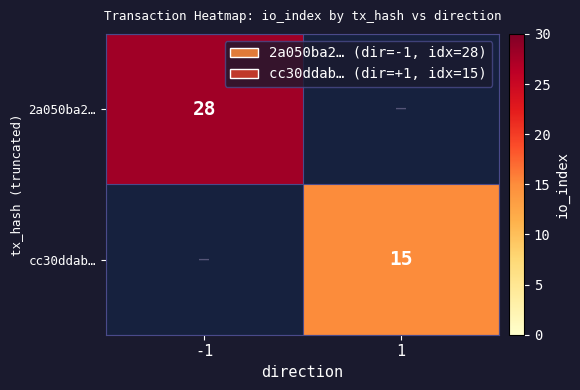

The 2a050ba2… series shows 28 at -1. True or false?

True